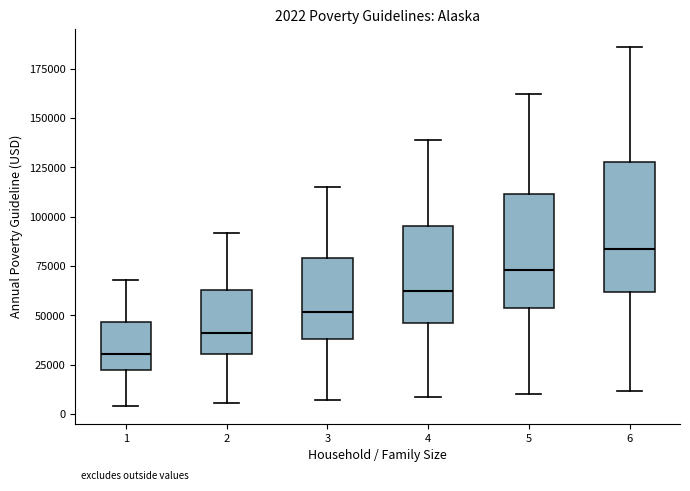

Which box is the tallest, from its lower edge to its upper edge?

6